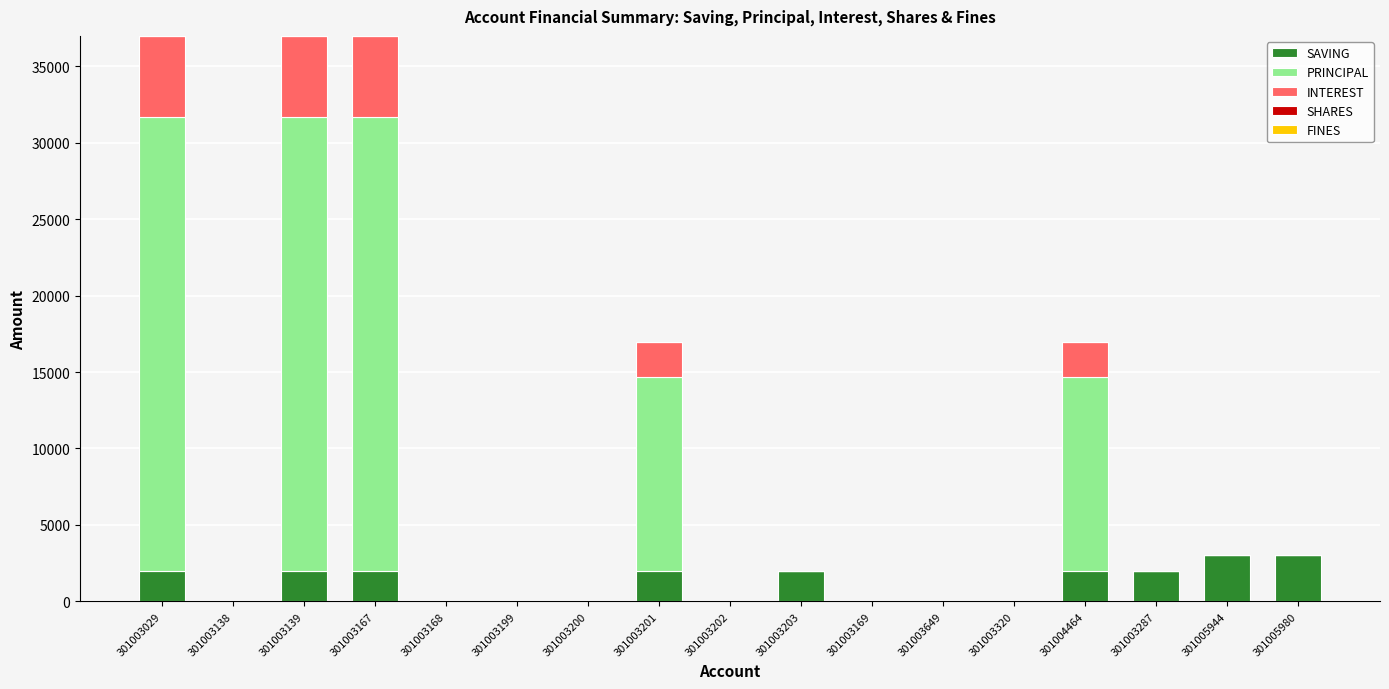

Is it true that SAVING equals 864 at 301003029?

False